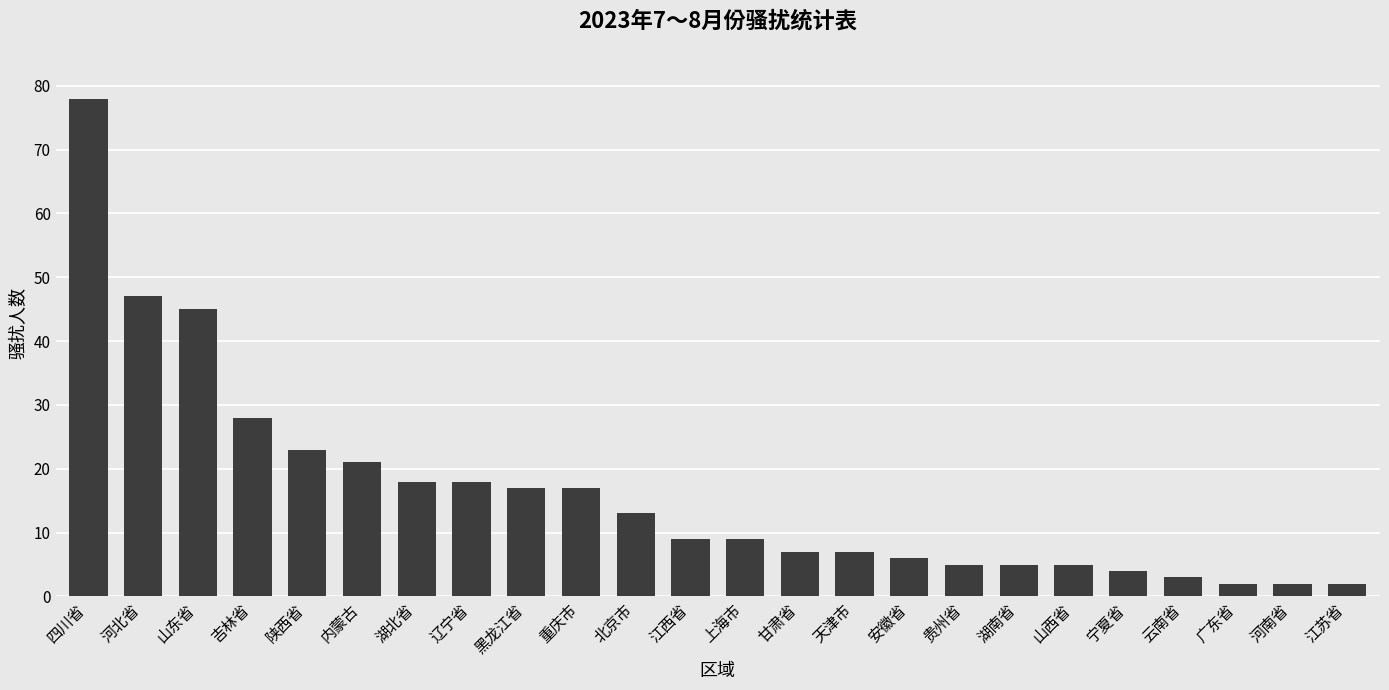

Which has a higher value, 重庆市 or 广东省?

重庆市